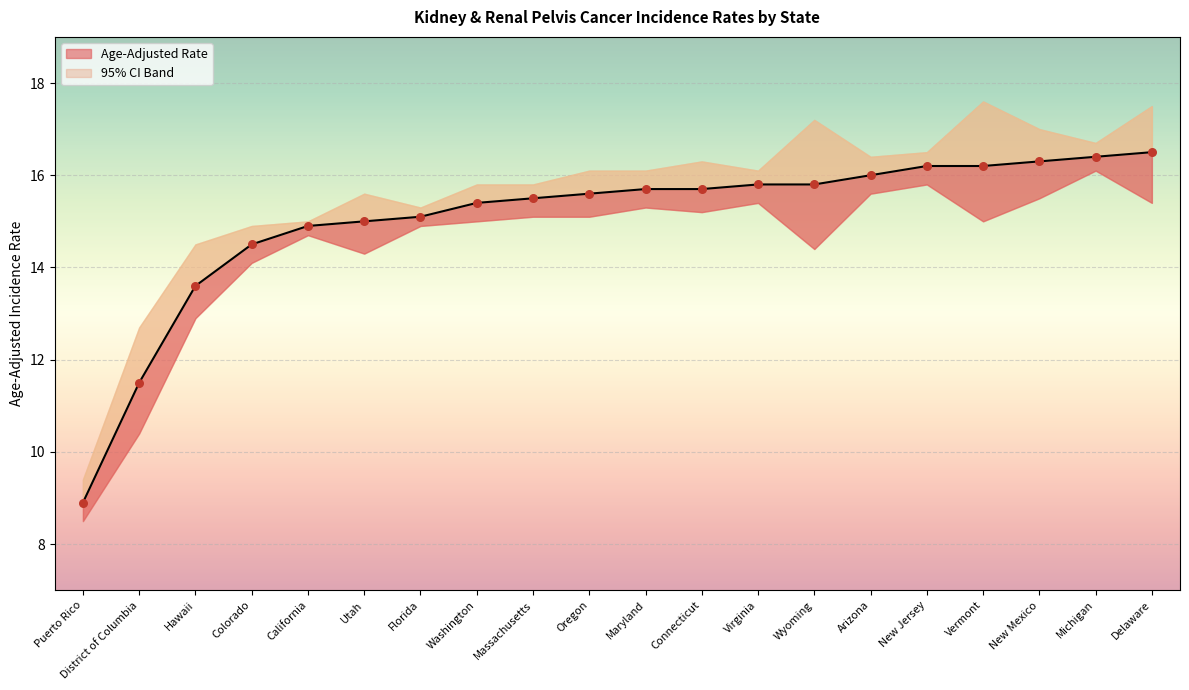

Is the value of Lower 95% CI at Massachusetts greater than the value of Age-Adjusted Rate at Washington?

Yes